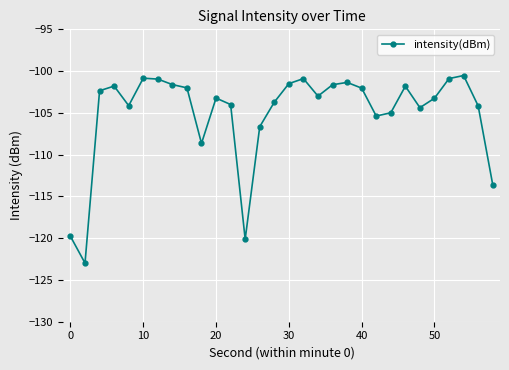

What is the smallest value displayed?

-123.0